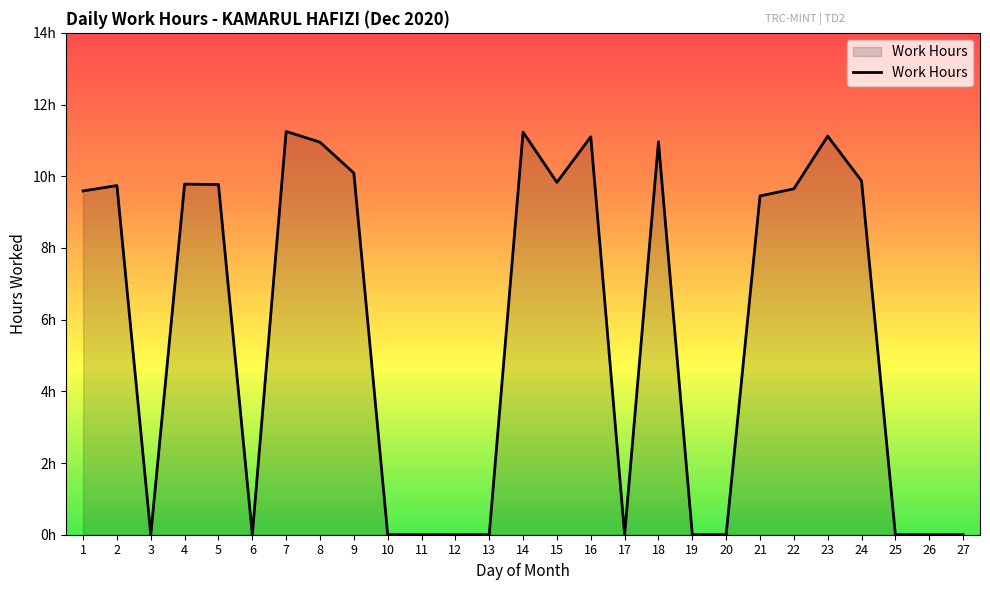

Does the chart display data point markers on the line(s)?

No